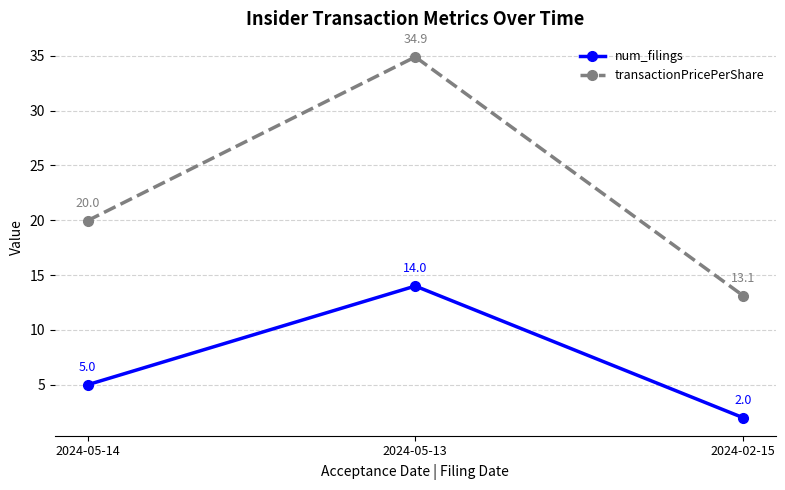

Count the number of data series in this chart.

2